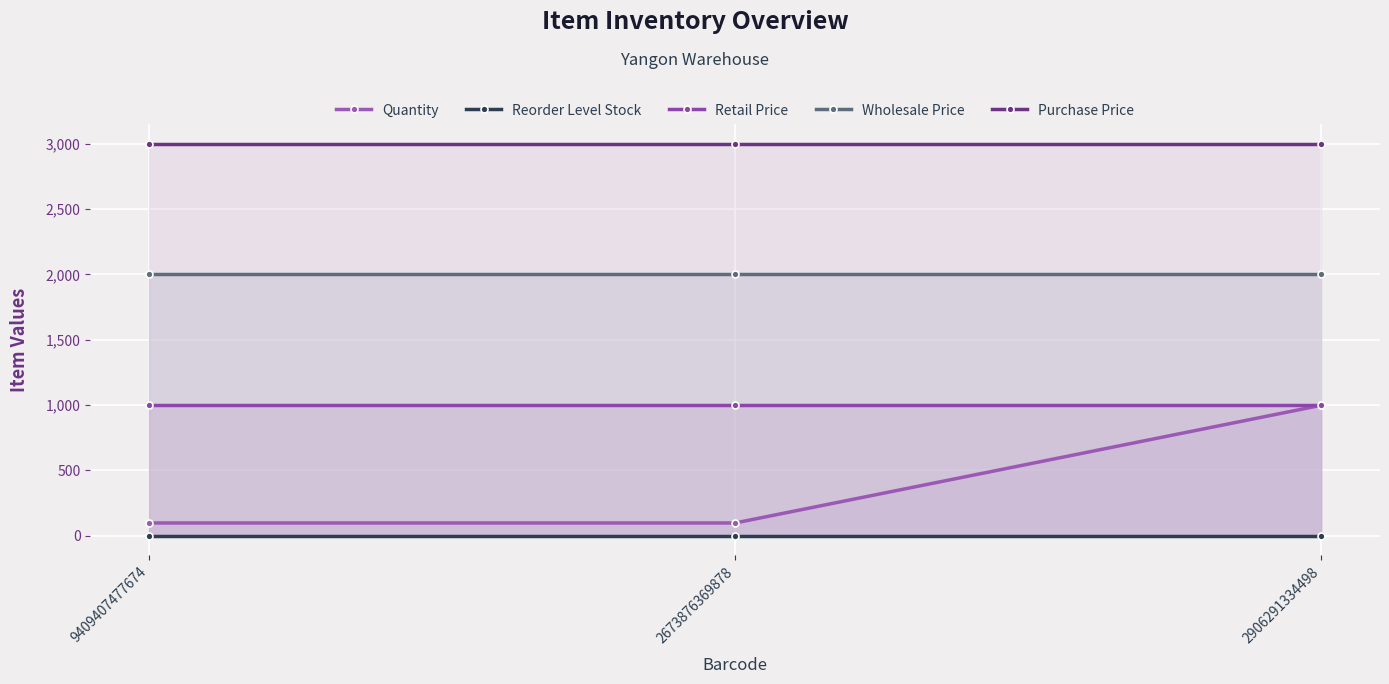

Which category has the lowest value across all series?

9409407477674